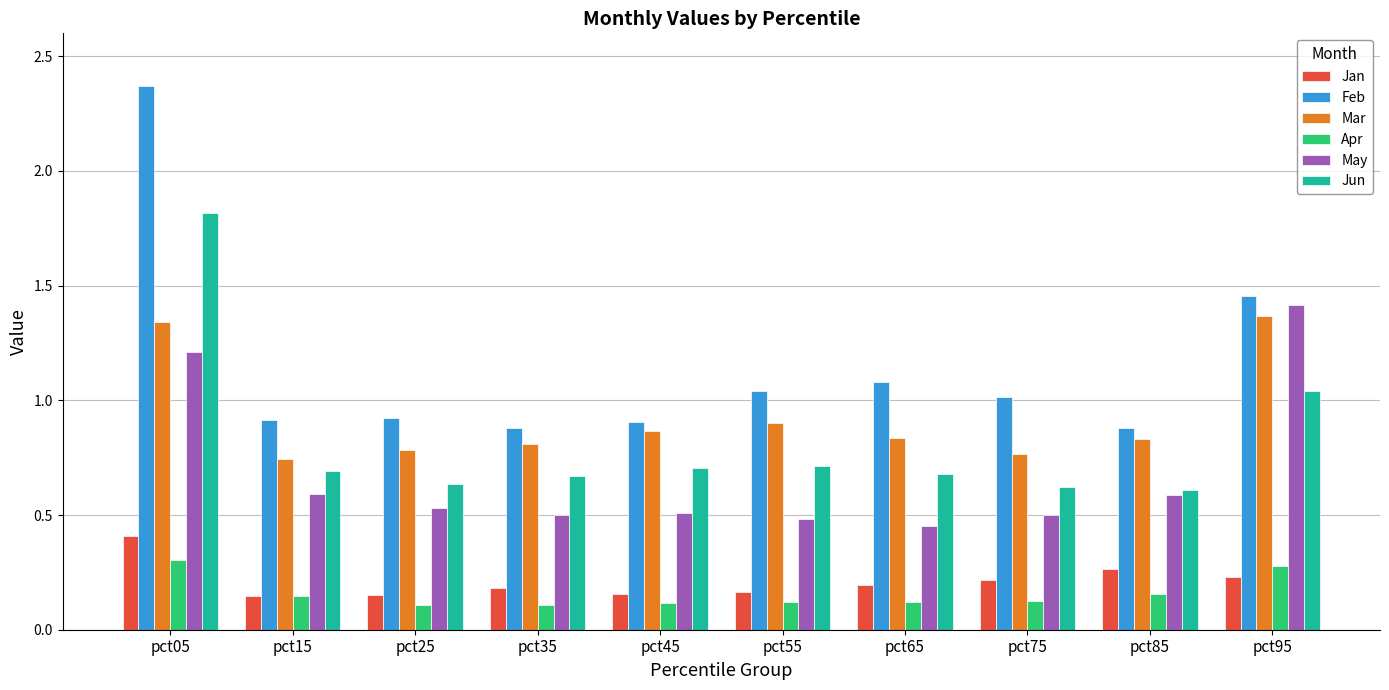

Is the value of Feb at pct75 greater than the value of Jan at pct75?

Yes